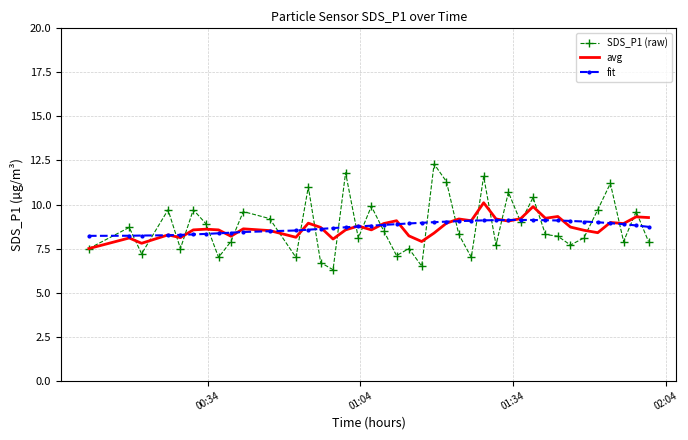

True or false: SDS_P1 (raw) and fit cross at least once.

True